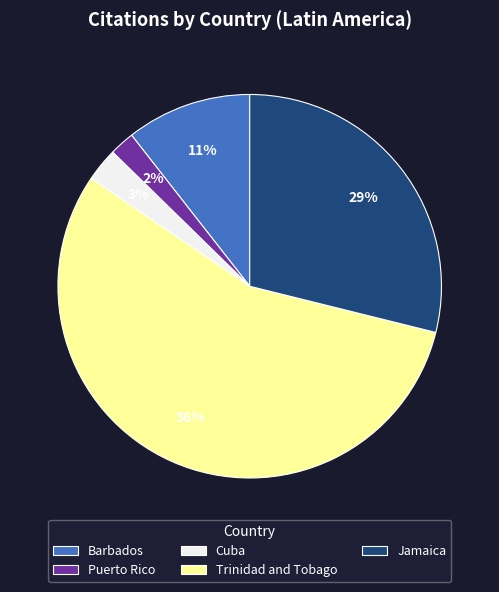

What is the largest slice in the pie chart?

Trinidad and Tobago